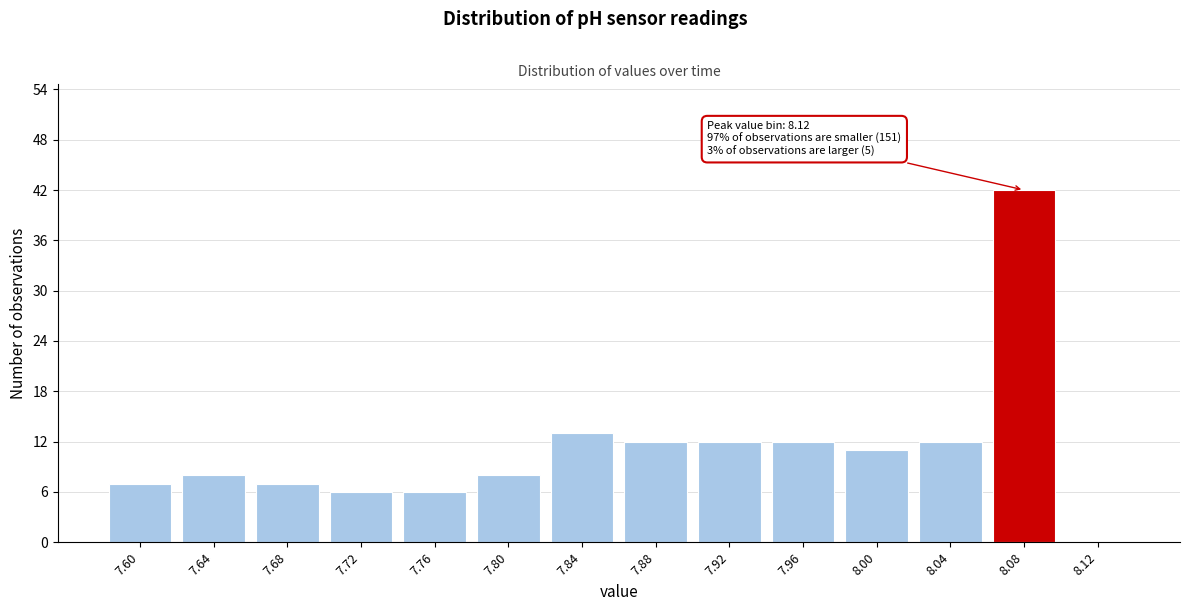

Reading left to right, what are all the values shown in this chart?

7.60=7	7.64=8	7.68=7	7.72=6	7.76=6	7.80=8	7.84=13	7.88=12	7.92=12	7.96=12	8.00=11	8.04=12	8.08=42	8.12=0